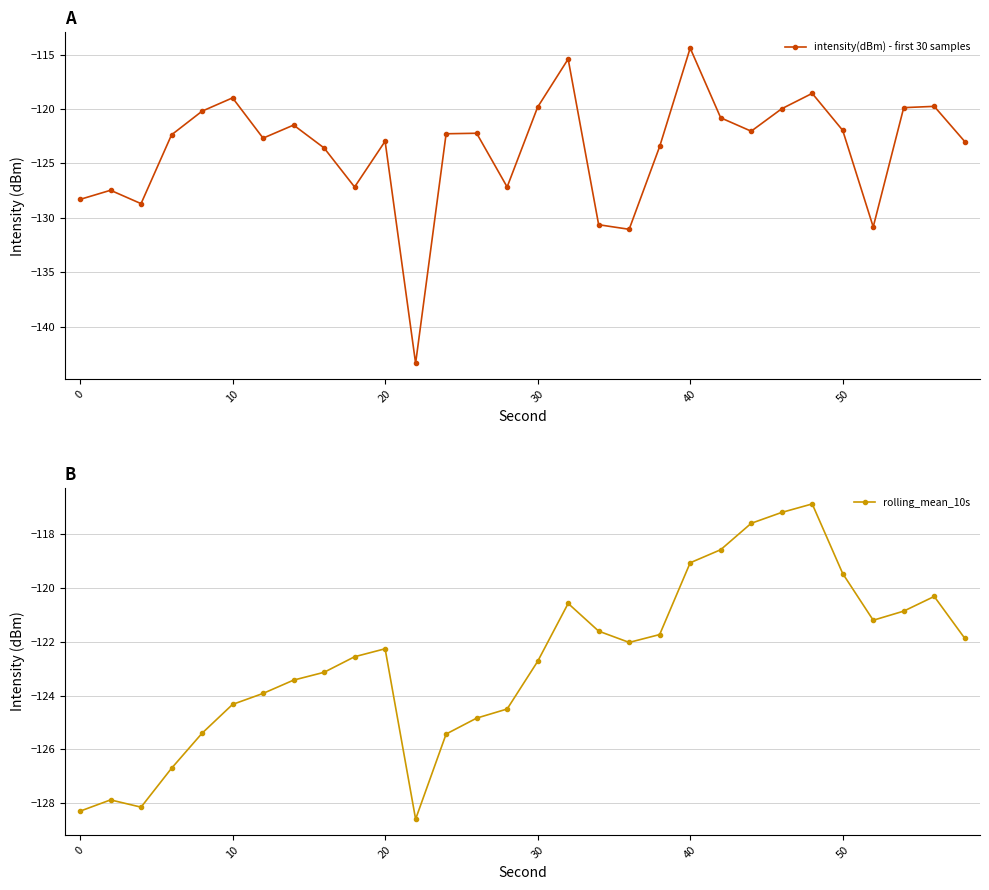

True or false: intensity(dBm) - first 30 samples has a value of -119.9 at 27.

True